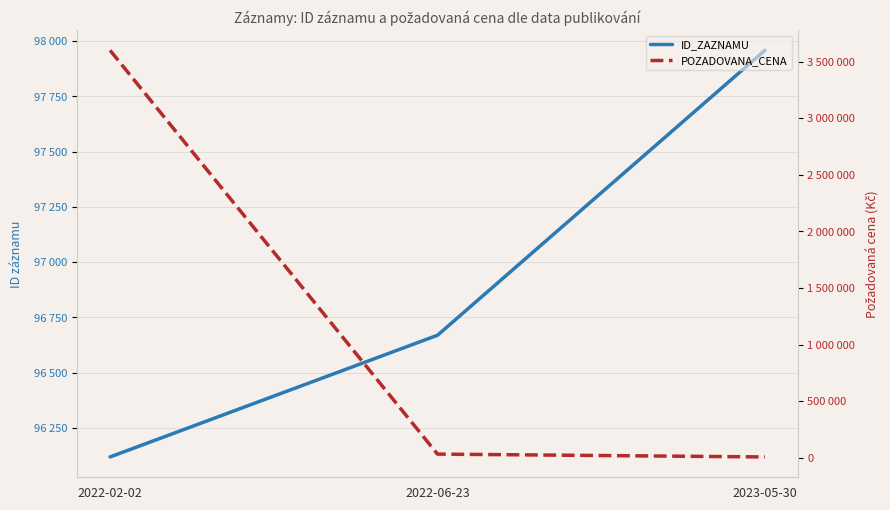

What is the label of the 1st point from the left?

2022-02-02